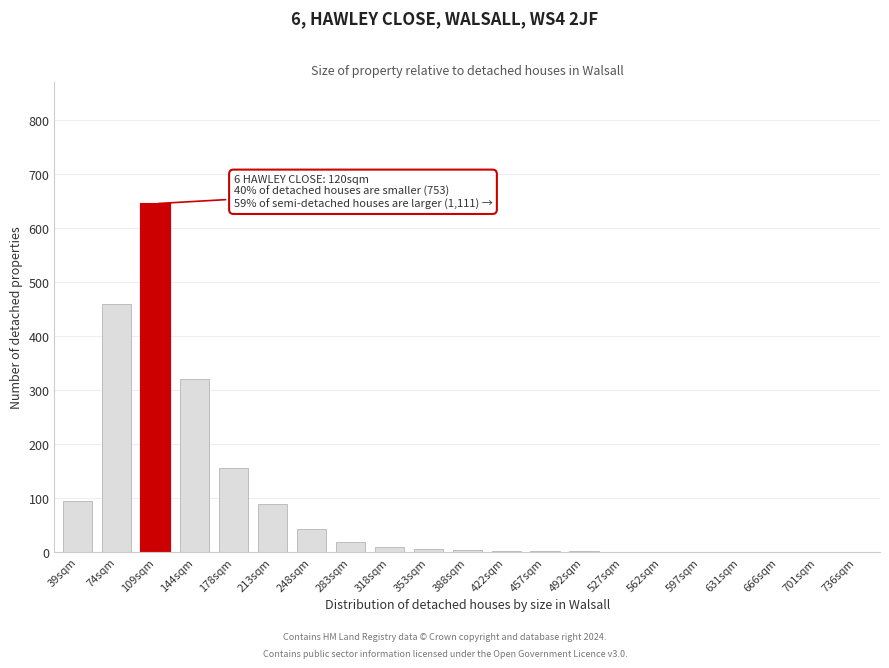

True or false: the data shows 320 at 144sqm.

True